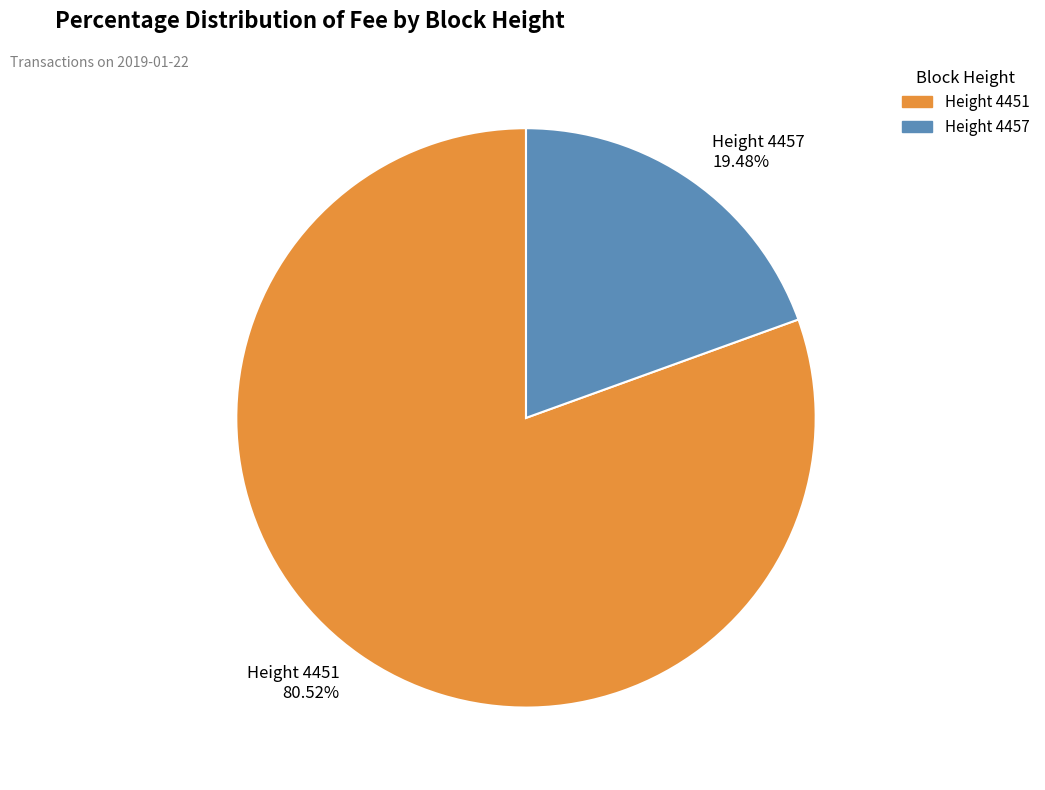

Between Height 4451 80.52% and Height 4457 19.48%, which is larger?

Height 4451 80.52%